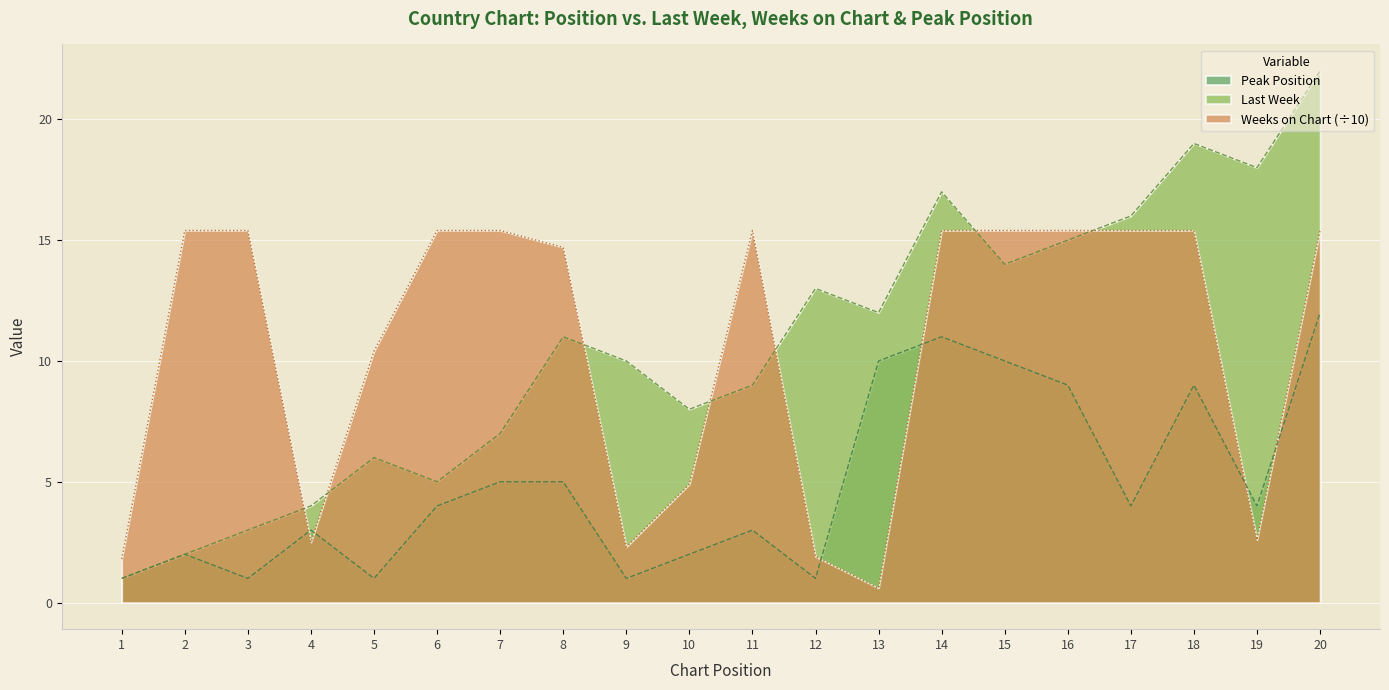

At which category is the sum across all series the highest?

20